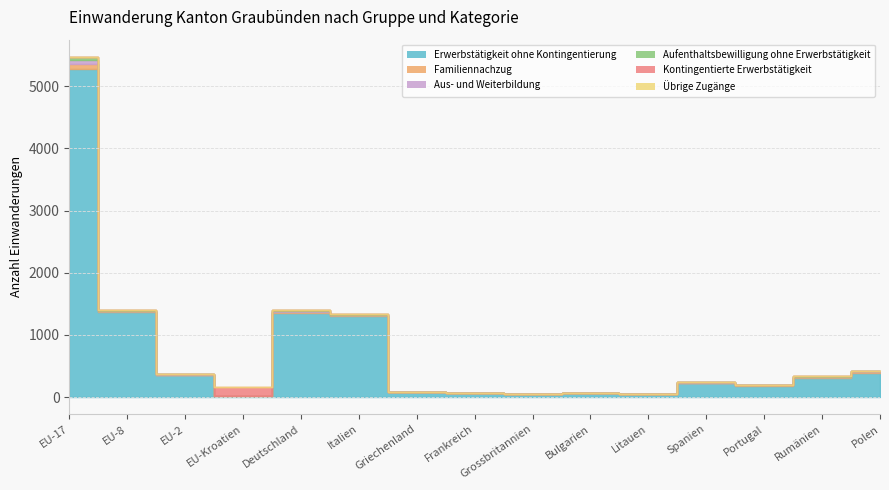

What are all the series names shown in the legend?

Erwerbstätigkeit ohne Kontingentierung, Familiennachzug, Aus- und Weiterbildung, Aufenthaltsbewilligung ohne Erwerbstätigkeit, Kontingentierte Erwerbstätigkeit, Übrige Zugänge